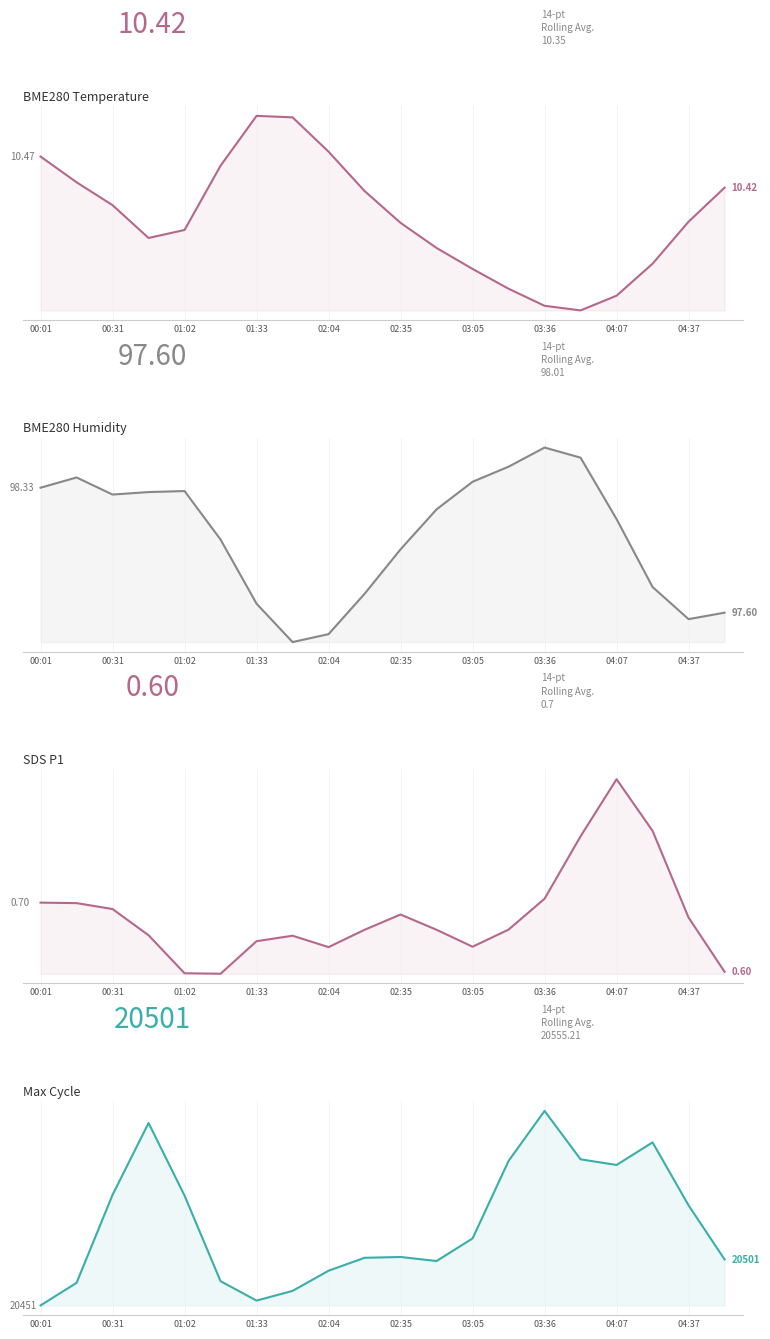

True or false: Max_cycle and SDS_P1 intersect in this chart.

False